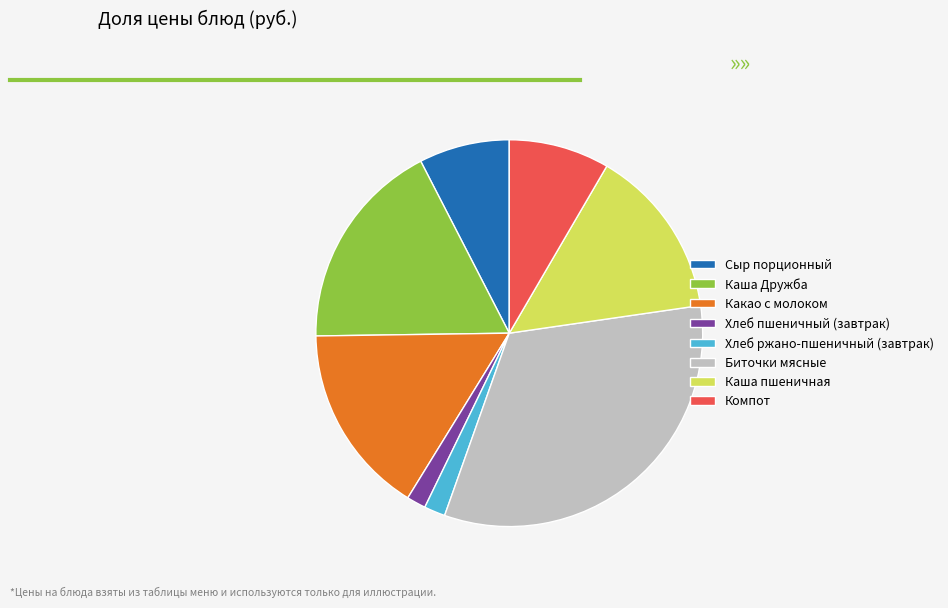

How many slices are in this pie chart?

8